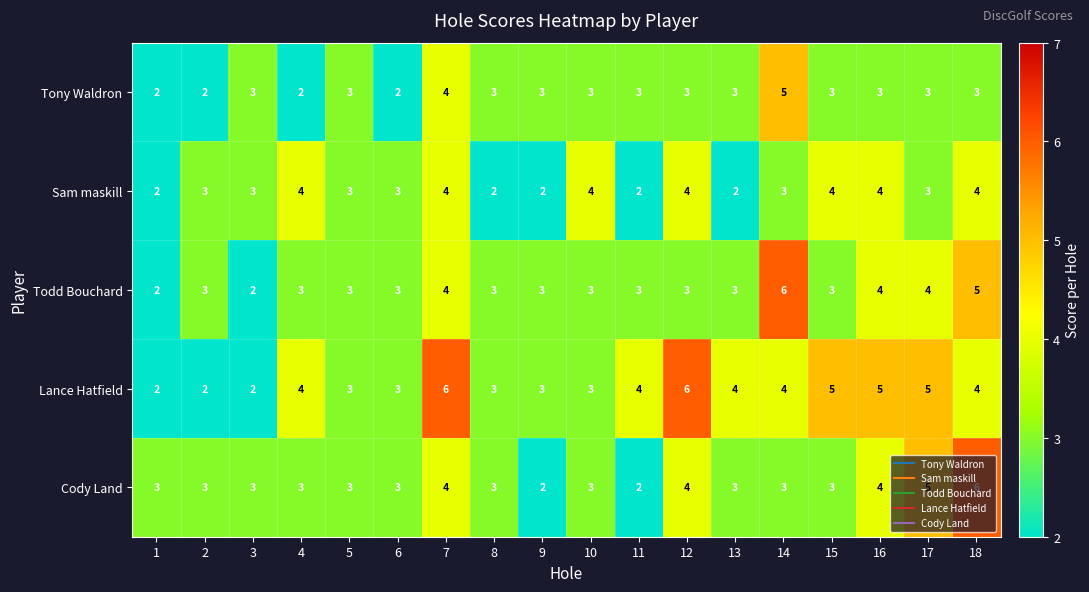

The value of Todd Bouchard at 9 is 1. True or false?

False